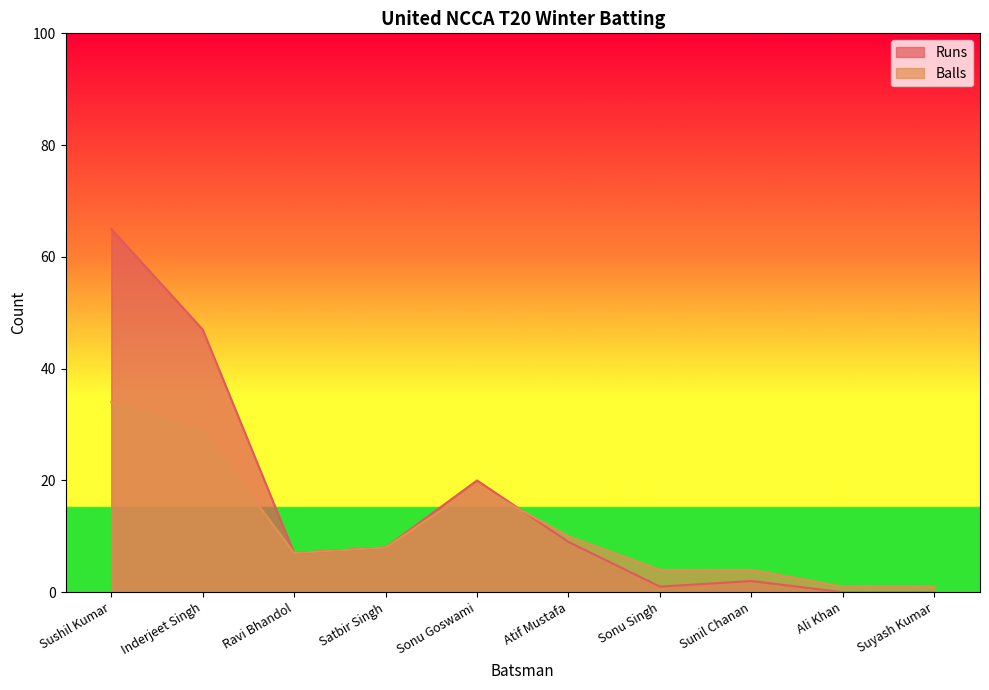

True or false: Runs has a value of 47 at Inderjeet Singh.

True